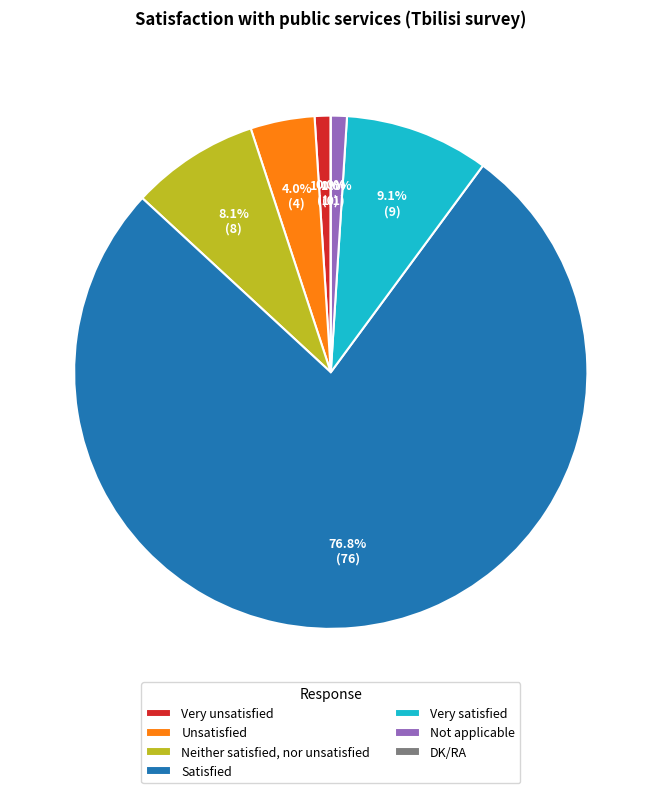

How much of the chart is everything except Neither satisfied, nor unsatisfied?

91.9%